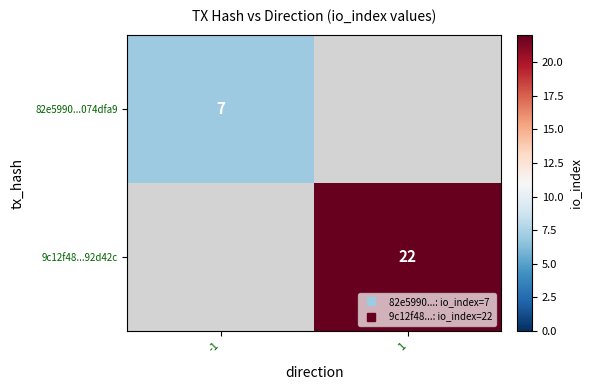

Which label corresponds to the largest value in the chart?

1